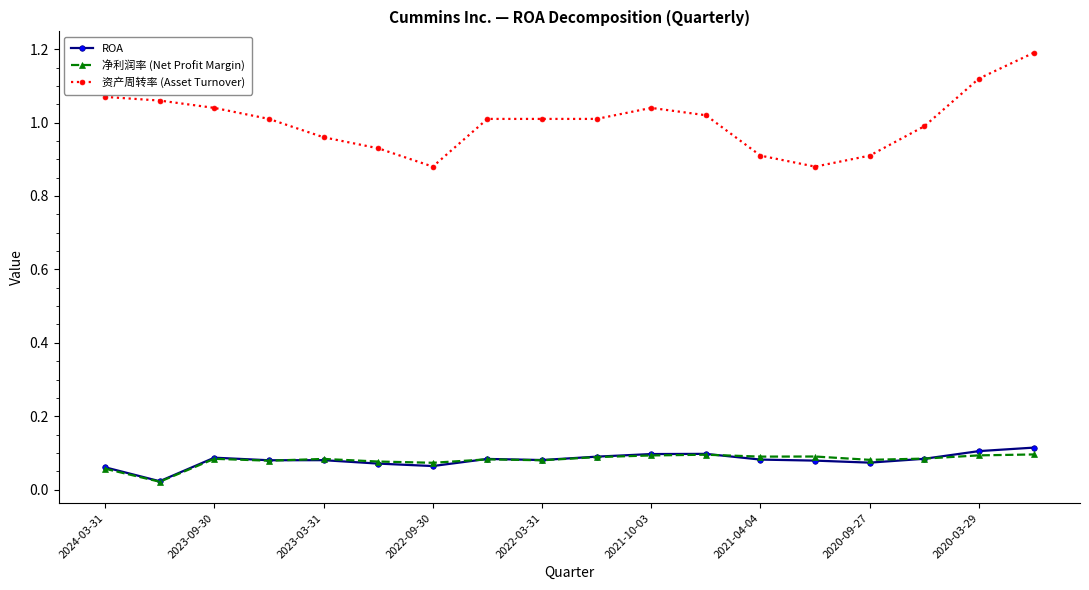

What is the maximum value shown in the chart?

1.2